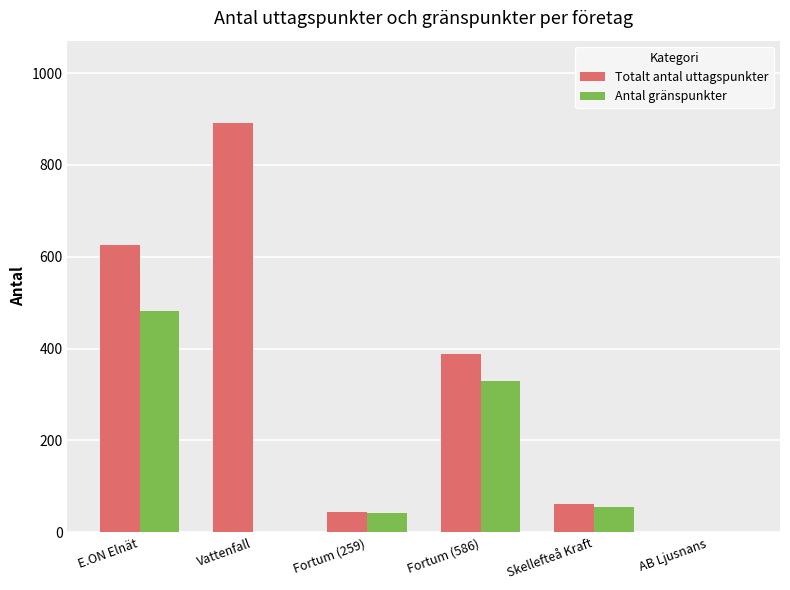

What is the highest value of the Totalt antal uttagspunkter series?

892